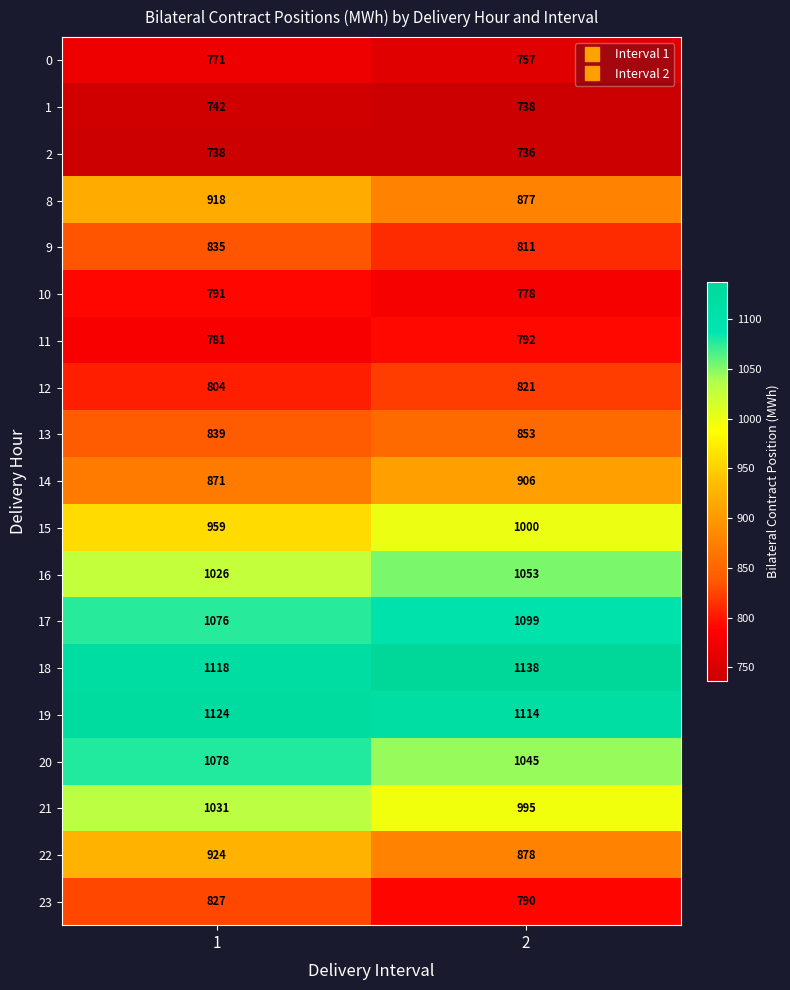

List the series in order of their peak value, lowest first.

2, 1, 0, 10, 11, 12, 23, 9, 13, 14, 8, 22, 15, 21, 16, 20, 17, 19, 18